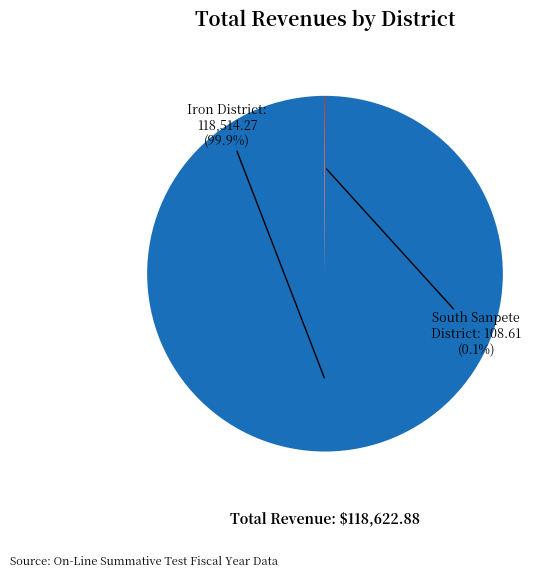

Which slice represents more than half of the pie?

Iron District